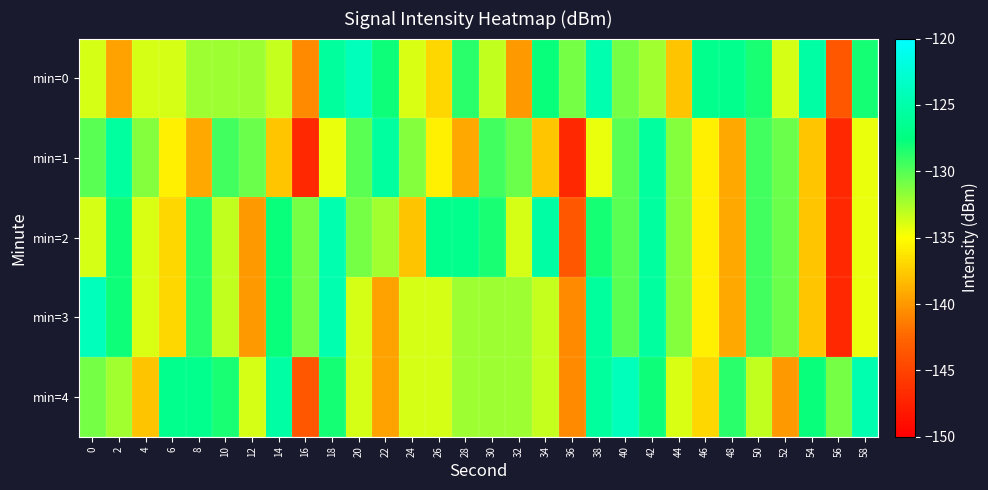

Which label corresponds to the smallest value in the chart?

16